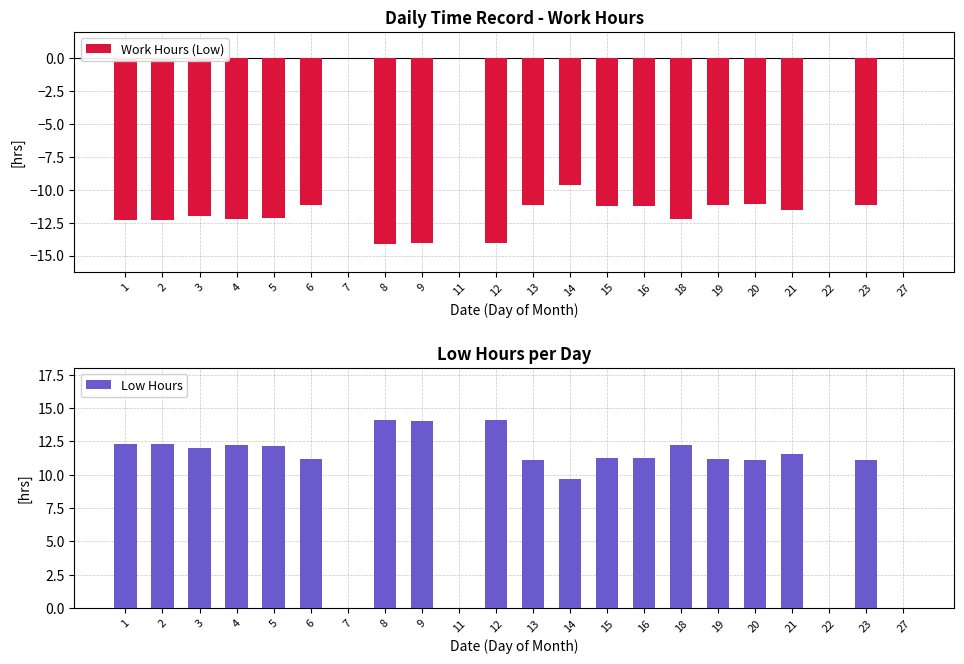

Which series has the largest total across all categories?

Low Hours